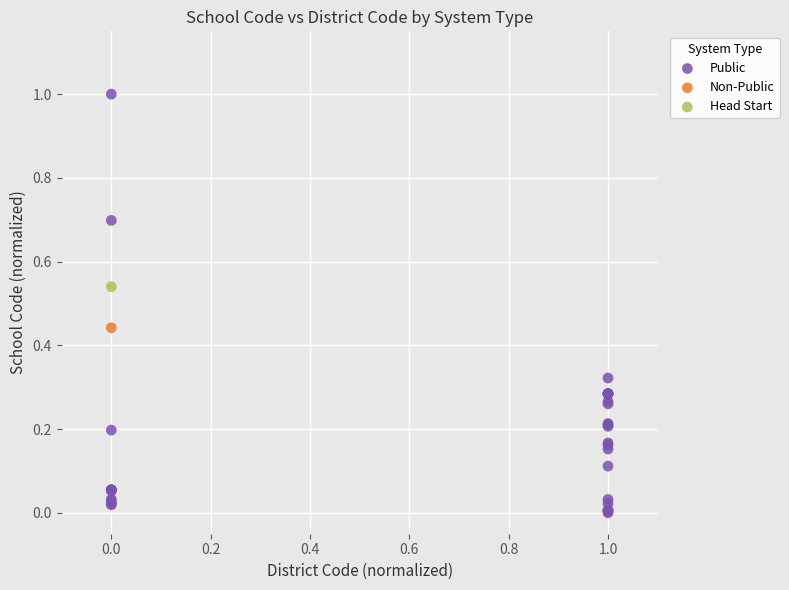

What are all the series names shown in the legend?

Public, Non-Public, Head Start